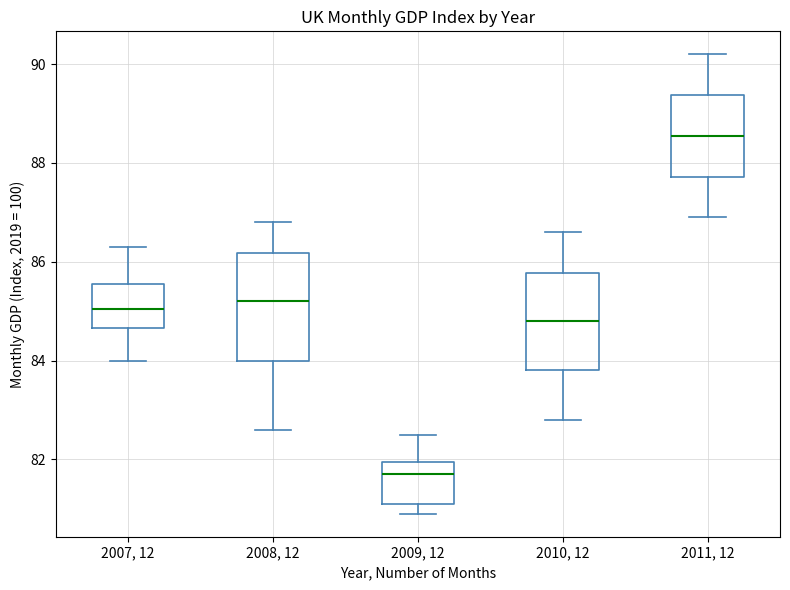

Reading left to right, read every box against the y-axis: the position of its median line, the range the box covers, and the ends of its whiskers. The values are not printed on the chart, so give them approximately, as read against the axis.

2007, 12: median 85.0, box 84.6 to 85.6, whiskers 84.0 to 86.4
2008, 12: median 85.2, box 84.0 to 86.2, whiskers 82.6 to 86.8
2009, 12: median 81.8, box 81.2 to 82.0, whiskers 81.0 to 82.6
2010, 12: median 84.8, box 83.8 to 85.8, whiskers 82.8 to 86.6
2011, 12: median 88.6, box 87.8 to 89.4, whiskers 87.0 to 90.2